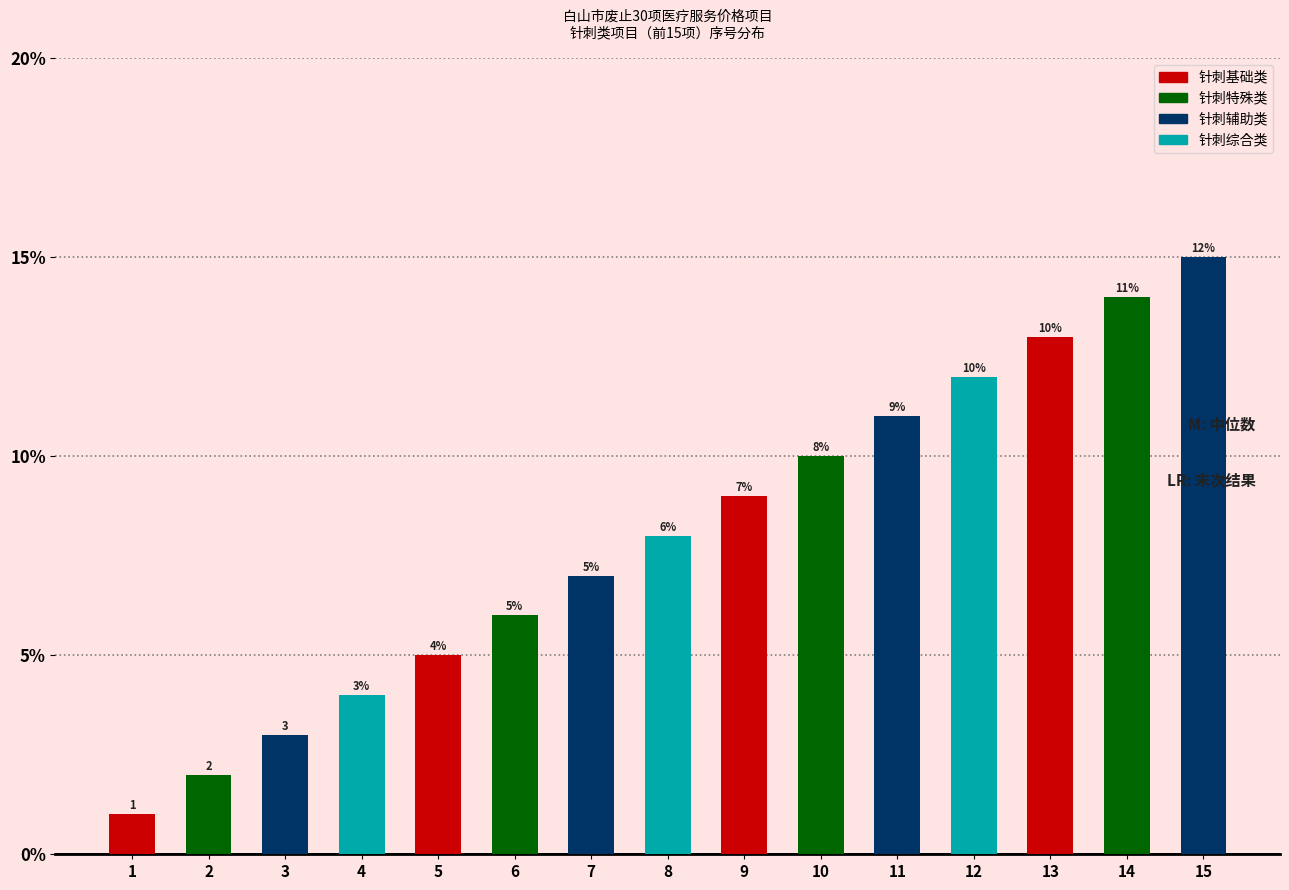

Reading left to right, transcribe all the data shown in this chart.

1	2	3	4	5	6	7	8	9	10	11	12	13	14	15